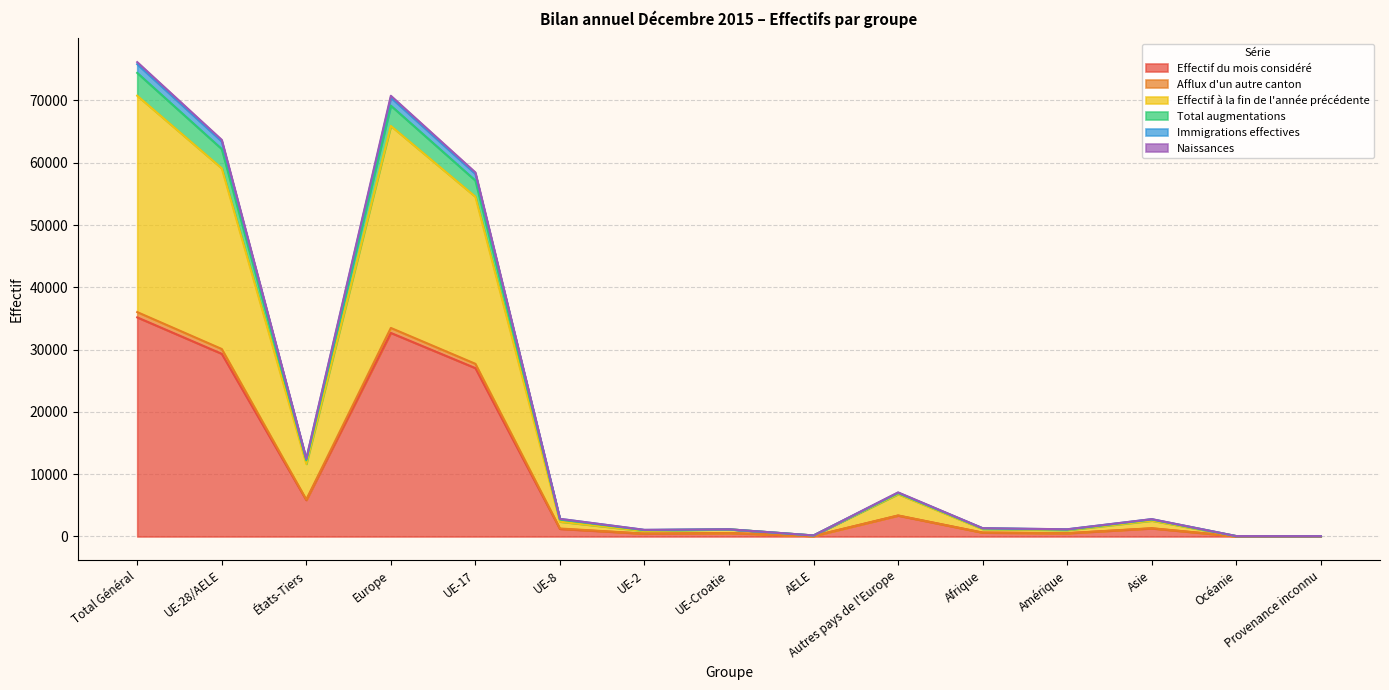

At which label is Effectif du mois considéré closest to 17601?

UE-17